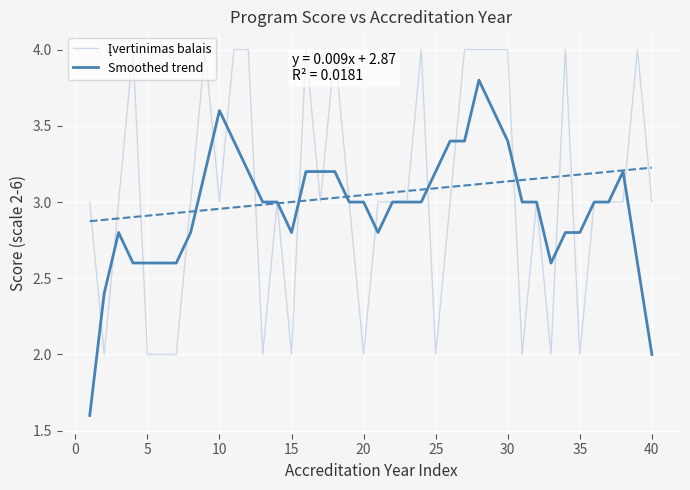

How many interior local peaks does the Smoothed trend series have?

8